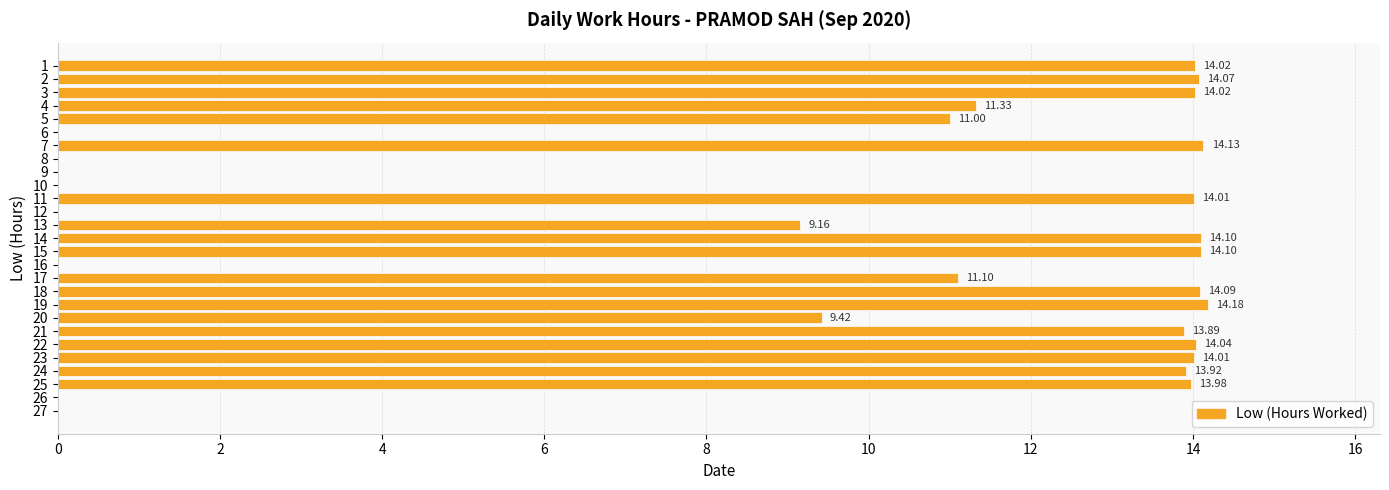

Are the bars horizontal?

Yes